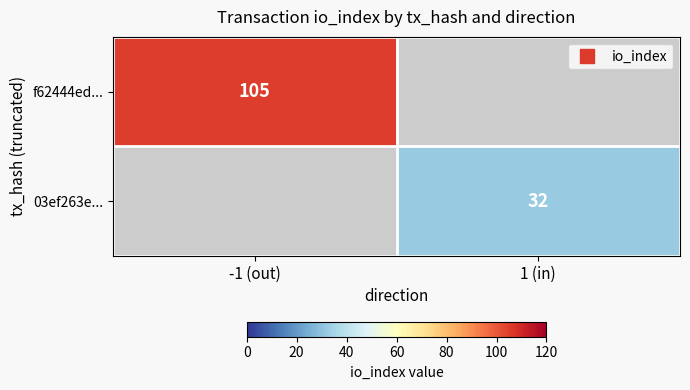

Rank the series by their maximum value, from highest to lowest.

f62444ed..., 03ef263e...